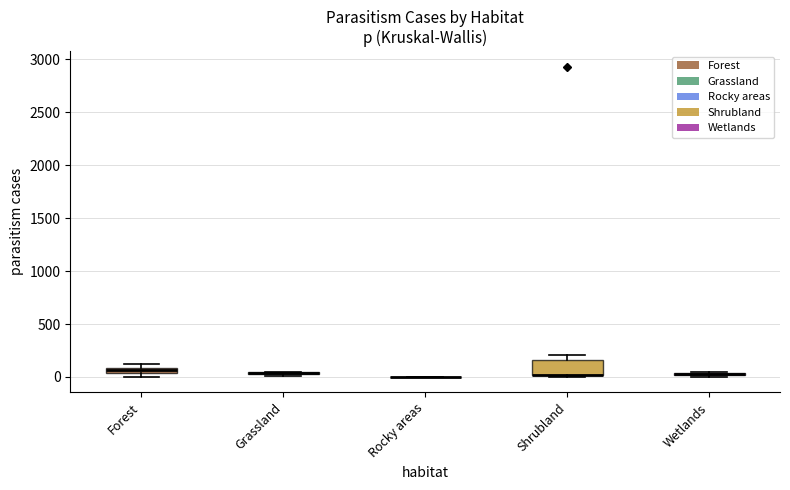

Which box is the tallest, from its lower edge to its upper edge?

Shrubland